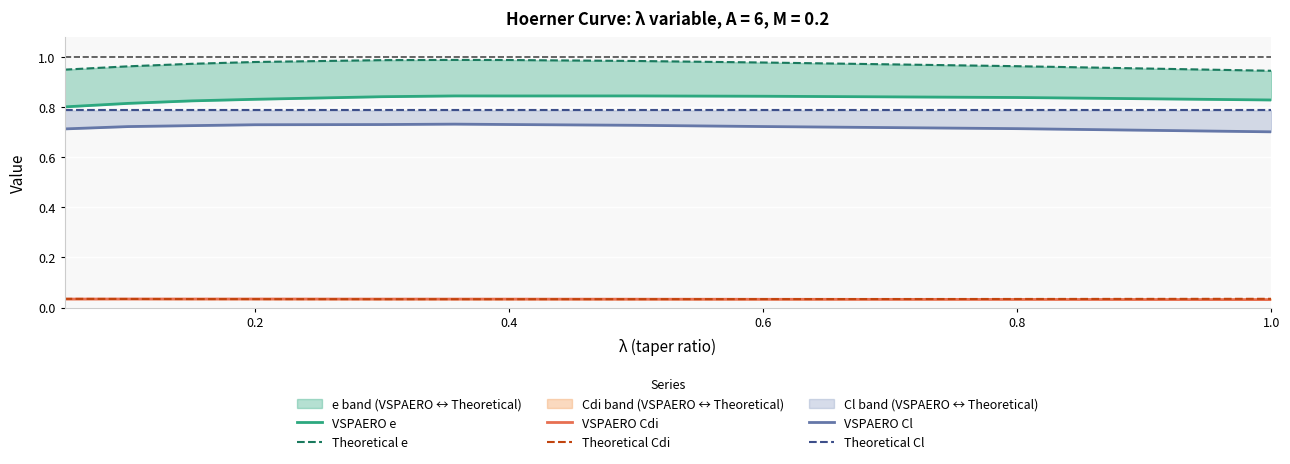

What is the greatest value displayed?

1.0